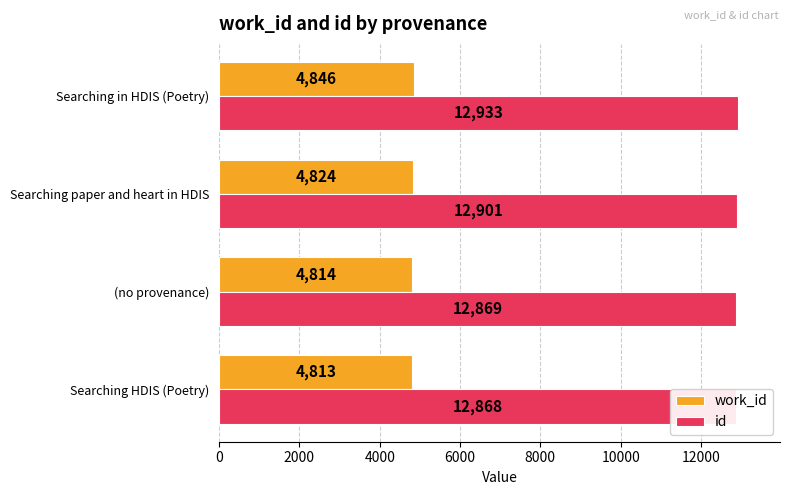

How many data points in id are less than 12901?

2